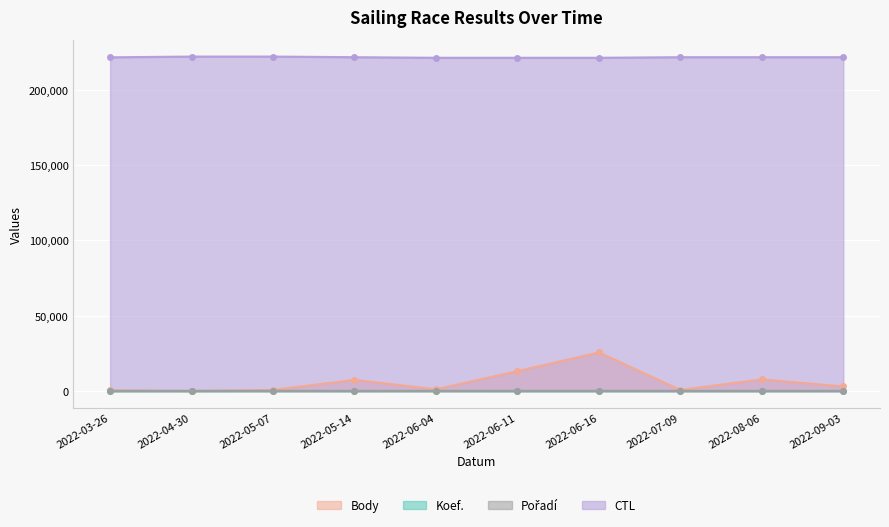

Which series changed the most between 2022-06-04 and 2022-07-09?

Body